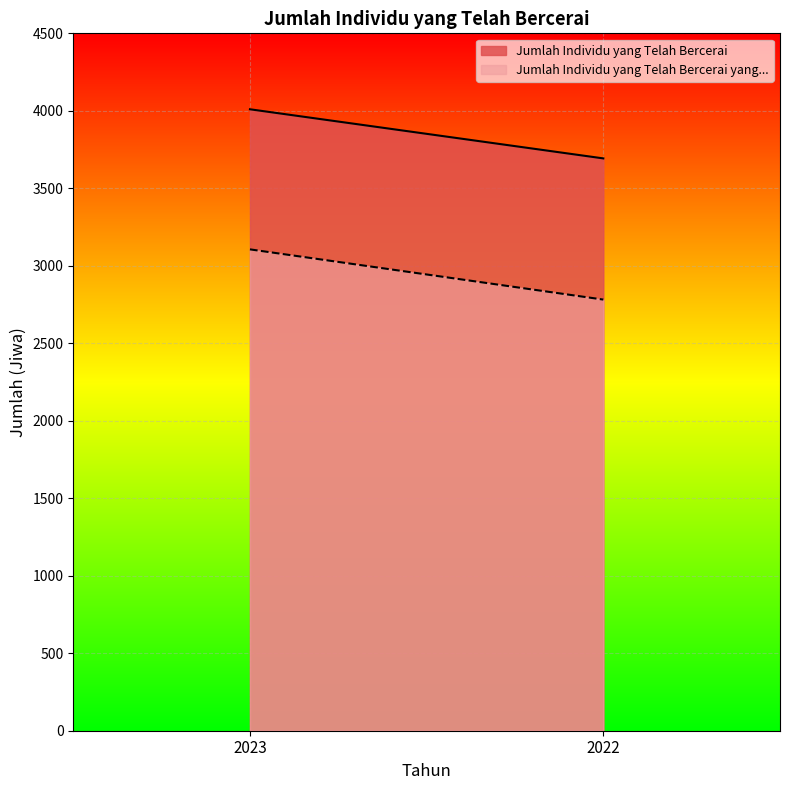

The Jumlah Individu yang Telah Bercerai series shows 1443 at 2023. True or false?

False